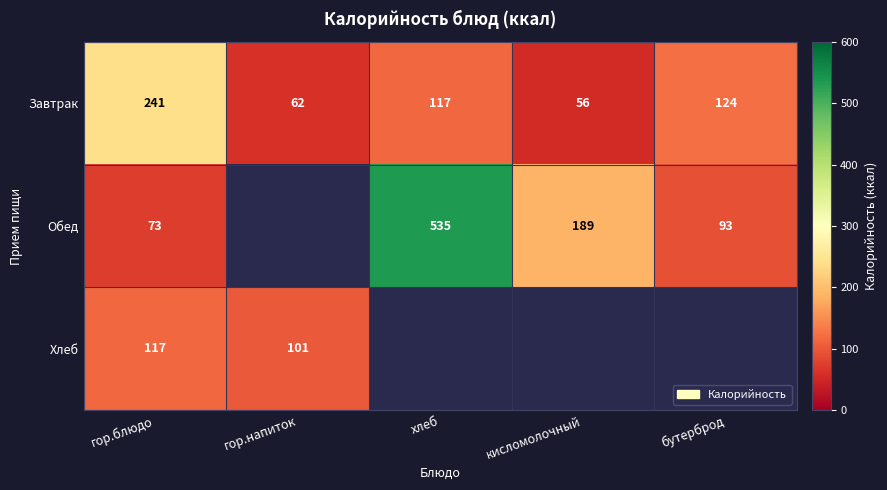

What value does the Завтрак series have at хлеб?

117